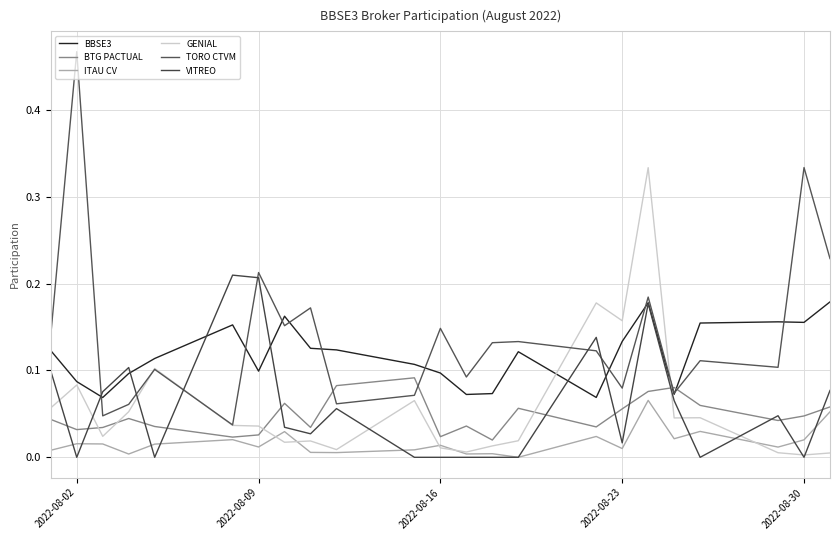

How many interior local valleys does the BBSE3 series have?

6